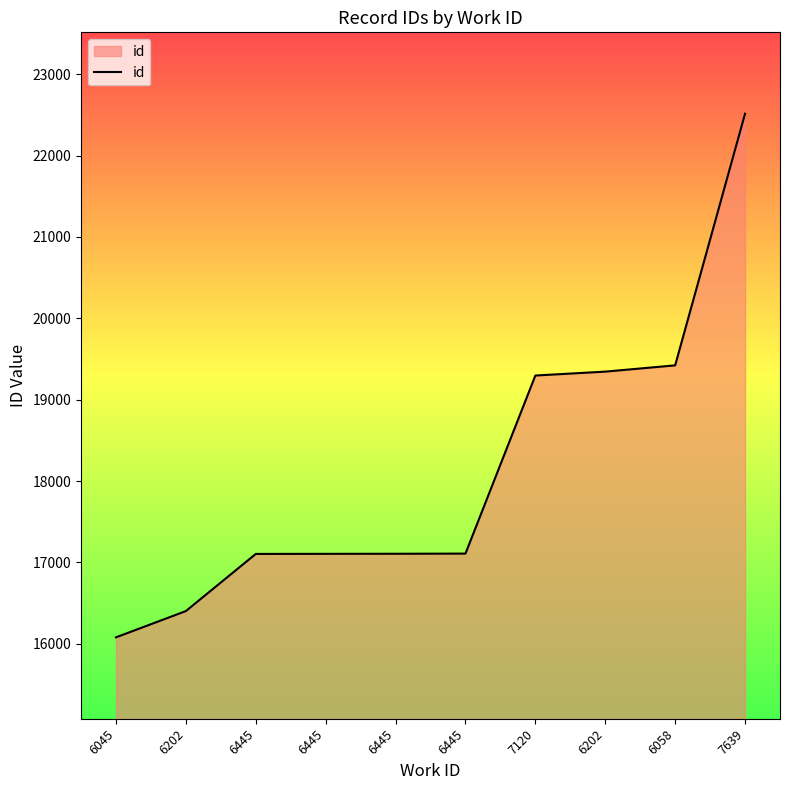

Rank the categories by value from highest to lowest.

7639, 6058, 6202, 7120, 6445, 6445, 6445, 6445, 6202, 6045